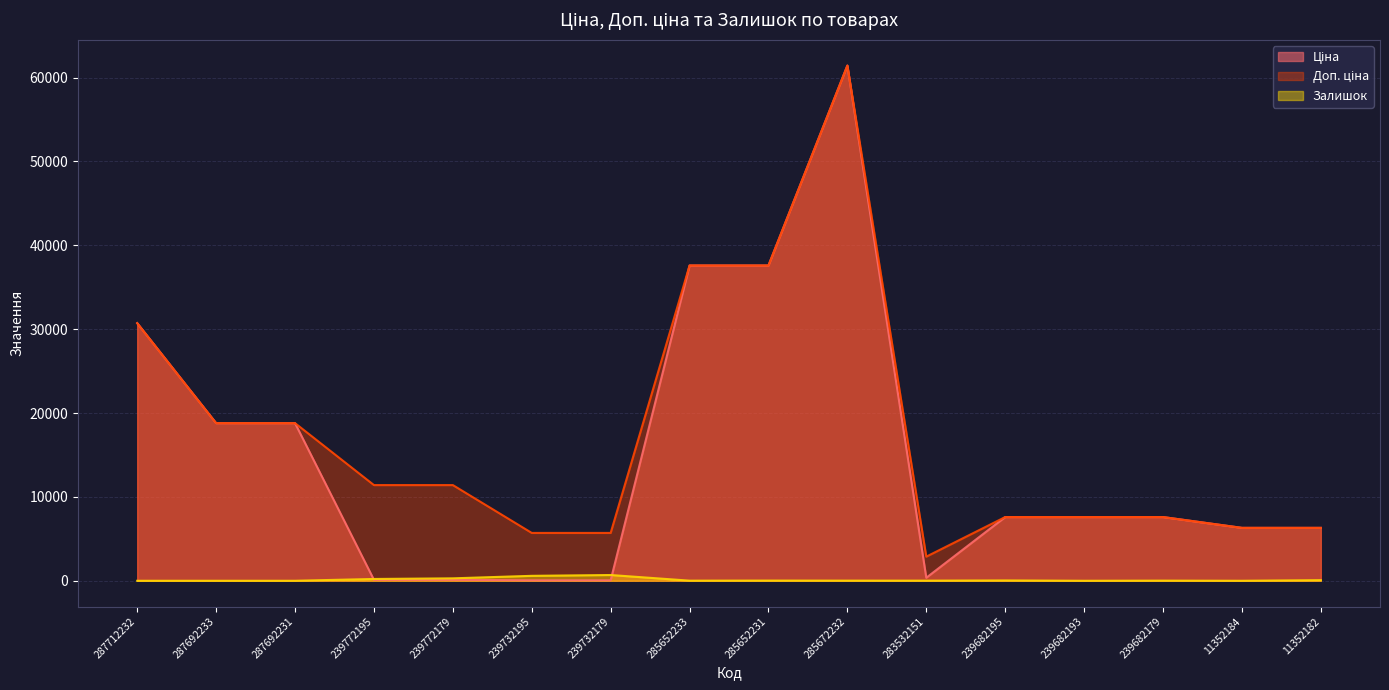

Is it true that Доп. ціна equals 7783.6 at 239732179?

False